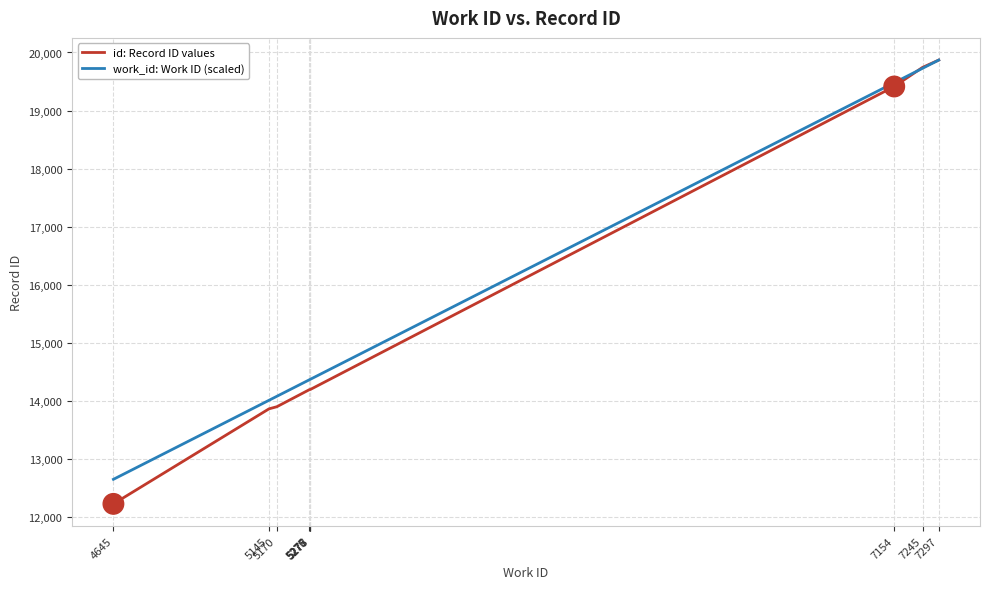

What is the minimum value shown in the chart?

12225.0